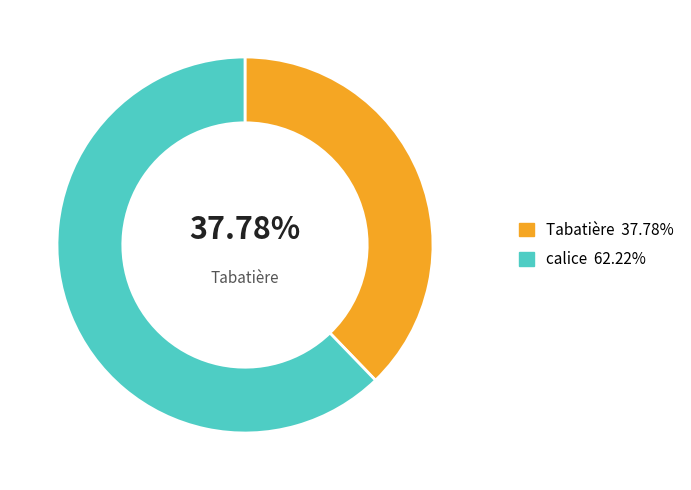

Is there any slice that represents more than half of the pie?

Yes